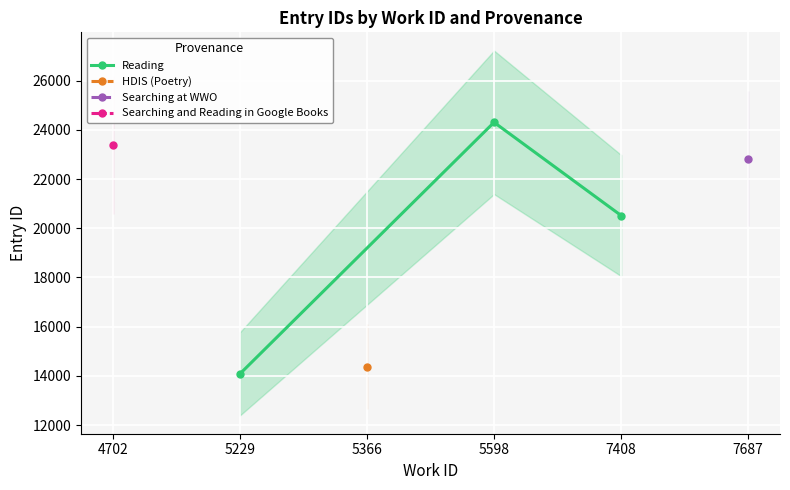

At which label does Reading reach its minimum?

5229